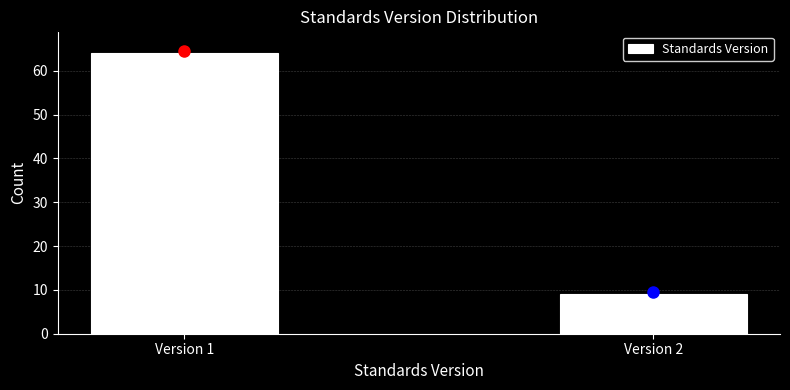

Reading left to right, what are all the values shown in this chart?

64	9